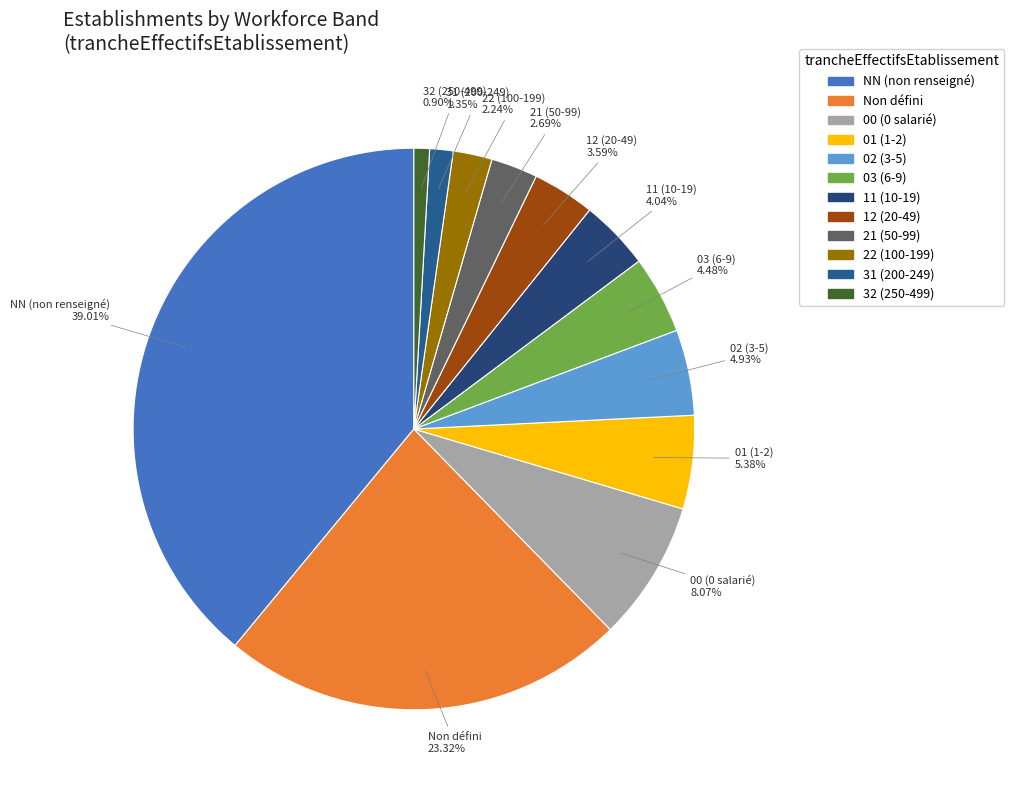

Combined, do 00 (0 salarié) and 02 (3-5) account for over 50%?

No